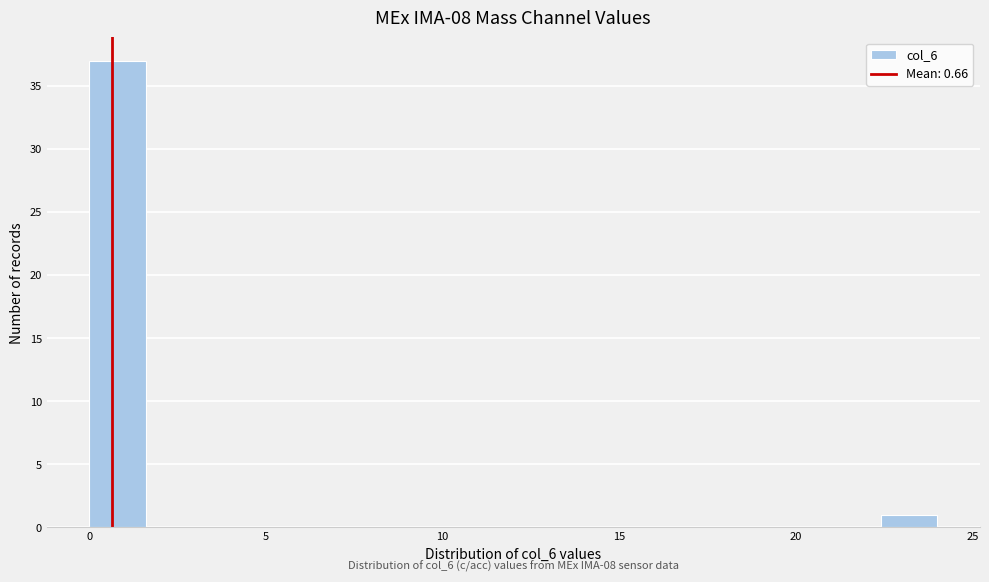

Read against the x-axis, roughly where is the centre of the tallest bar?

1.0